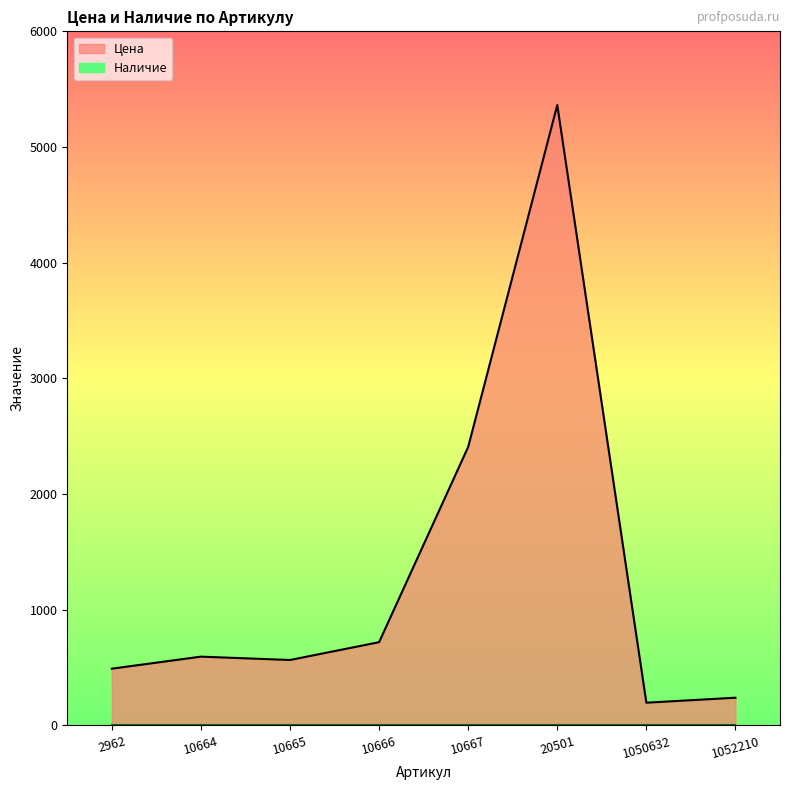

True or false: there are more than 2 points higher than both neighbors.

False